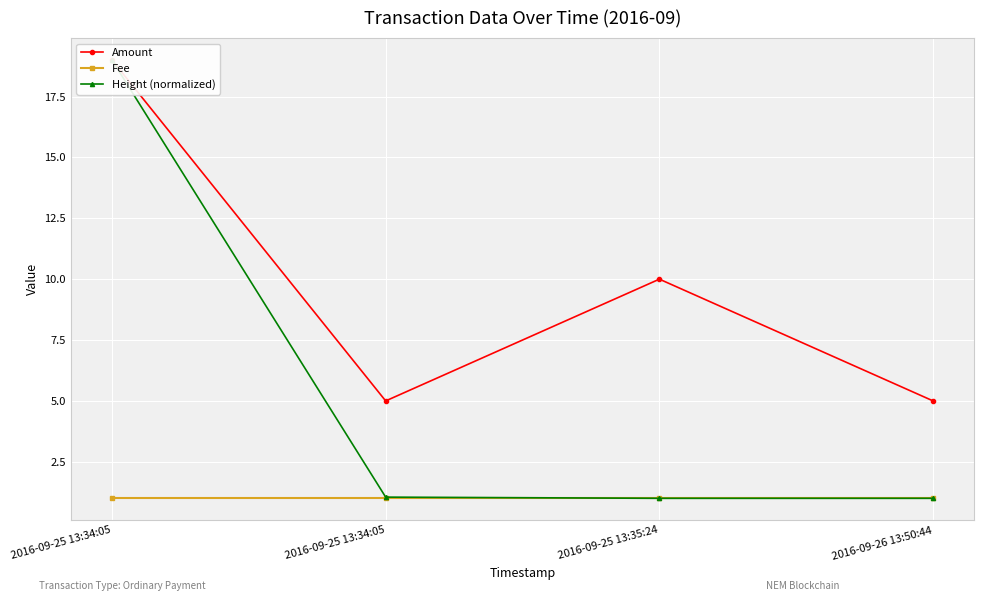

Reading left to right, what are all the values shown in this chart?

Amount: 2016-09-25 13:34:05=19.0	2016-09-25 13:34:05=5.0	2016-09-25 13:35:24=10.0	2016-09-26 13:50:44=5.0
Fee: 2016-09-25 13:34:05=1.0	2016-09-25 13:34:05=1.0	2016-09-25 13:35:24=1.0	2016-09-26 13:50:44=1.0
Height (normalized): 2016-09-25 13:34:05=19.0	2016-09-25 13:34:05=1.0	2016-09-25 13:35:24=1.0	2016-09-26 13:50:44=1.0